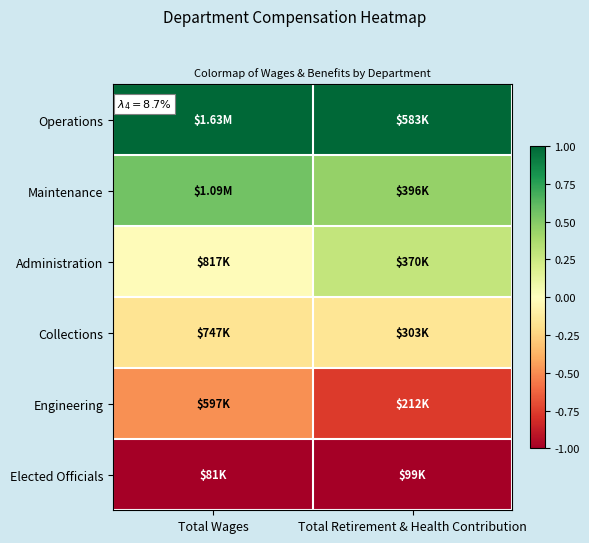

List the series in order of their peak value, highest first.

Operations, Maintenance, Administration, Collections, Engineering, Elected Officials